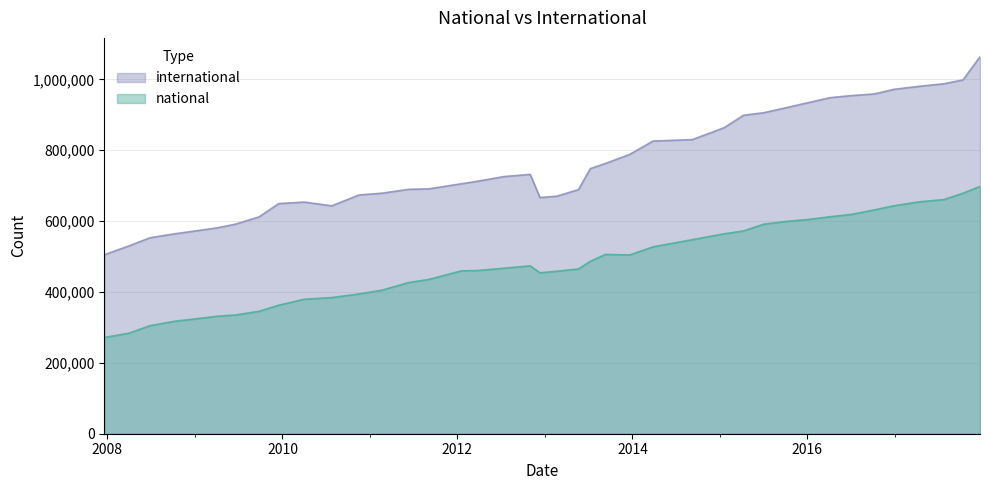

The international series shows 179026 at 2012-12-11. True or false?

False